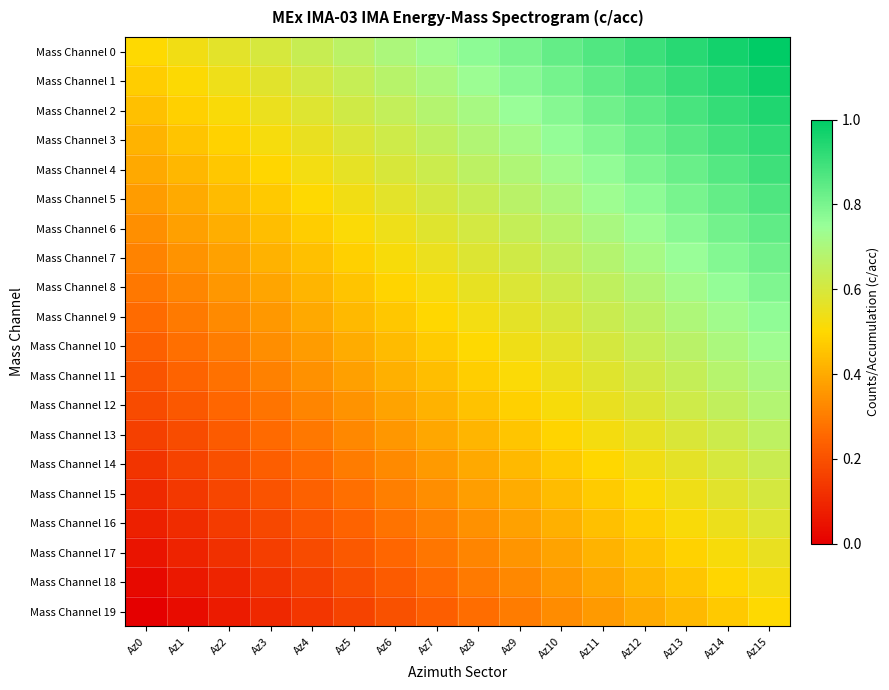

What is the difference between the highest and lowest values at Az9?

0.5